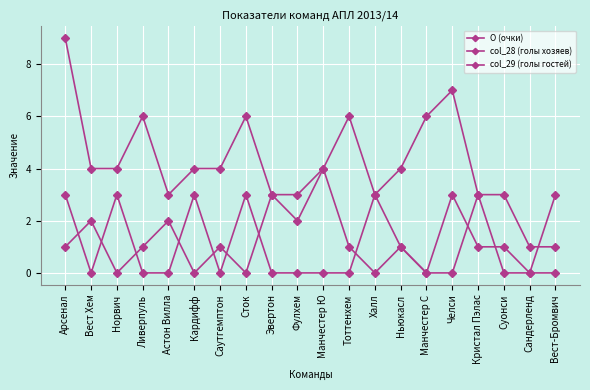

What position from the right is Сандерленд?

2